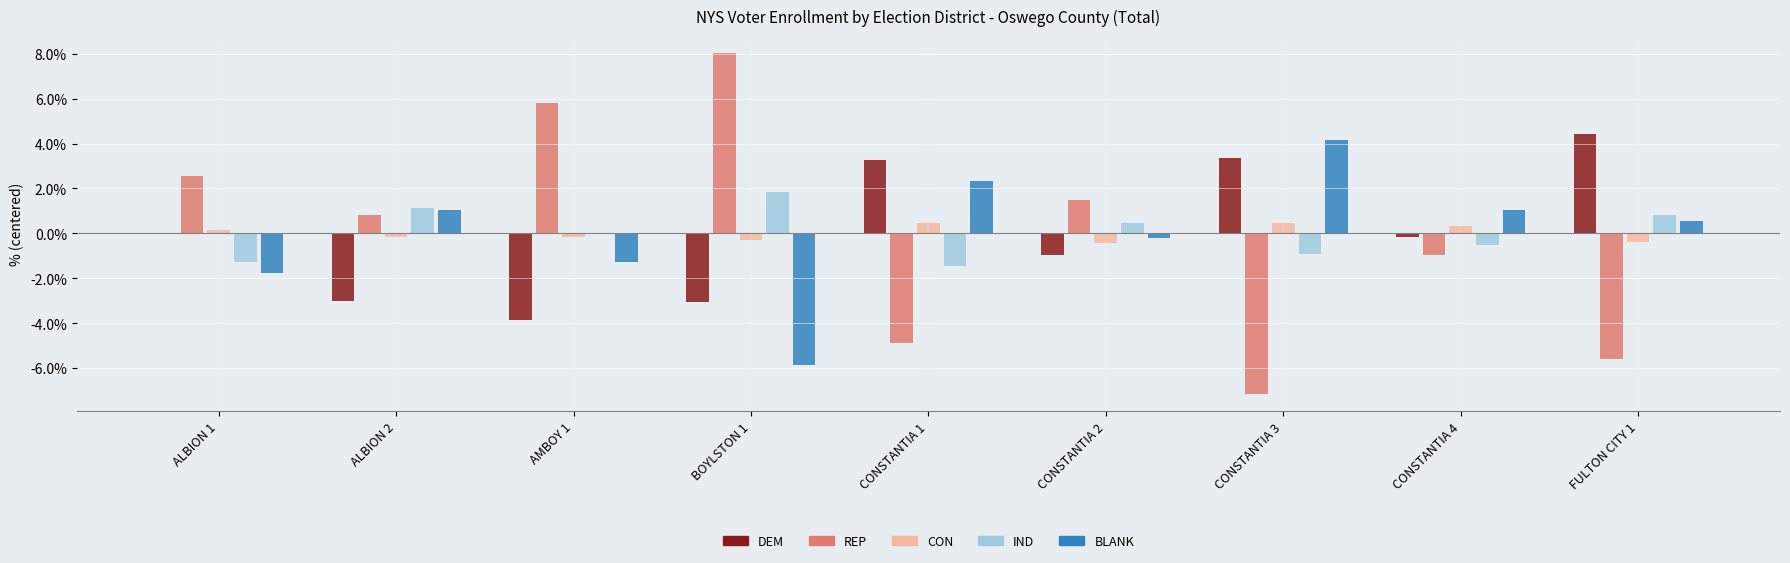

At which category does the chart reach its peak across all series?

BOYLSTON 1